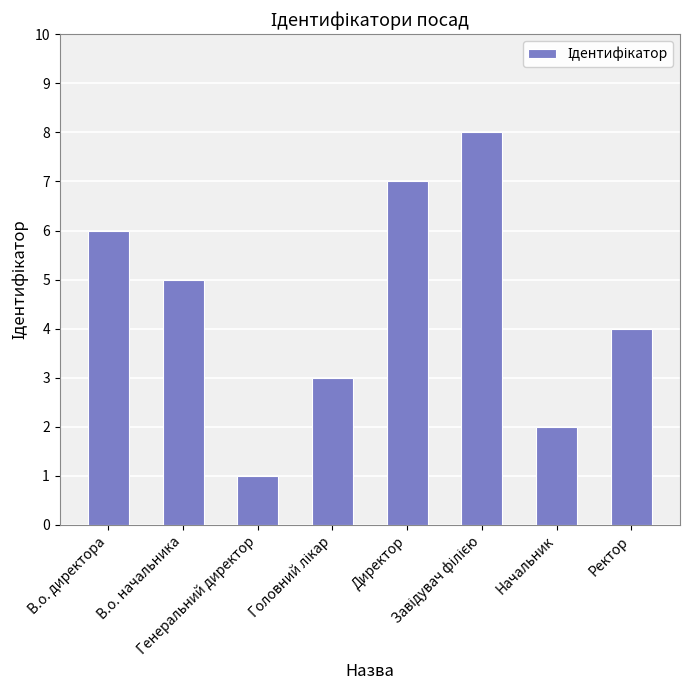

What is the label of the 8th bar from the right?

В.о. директора